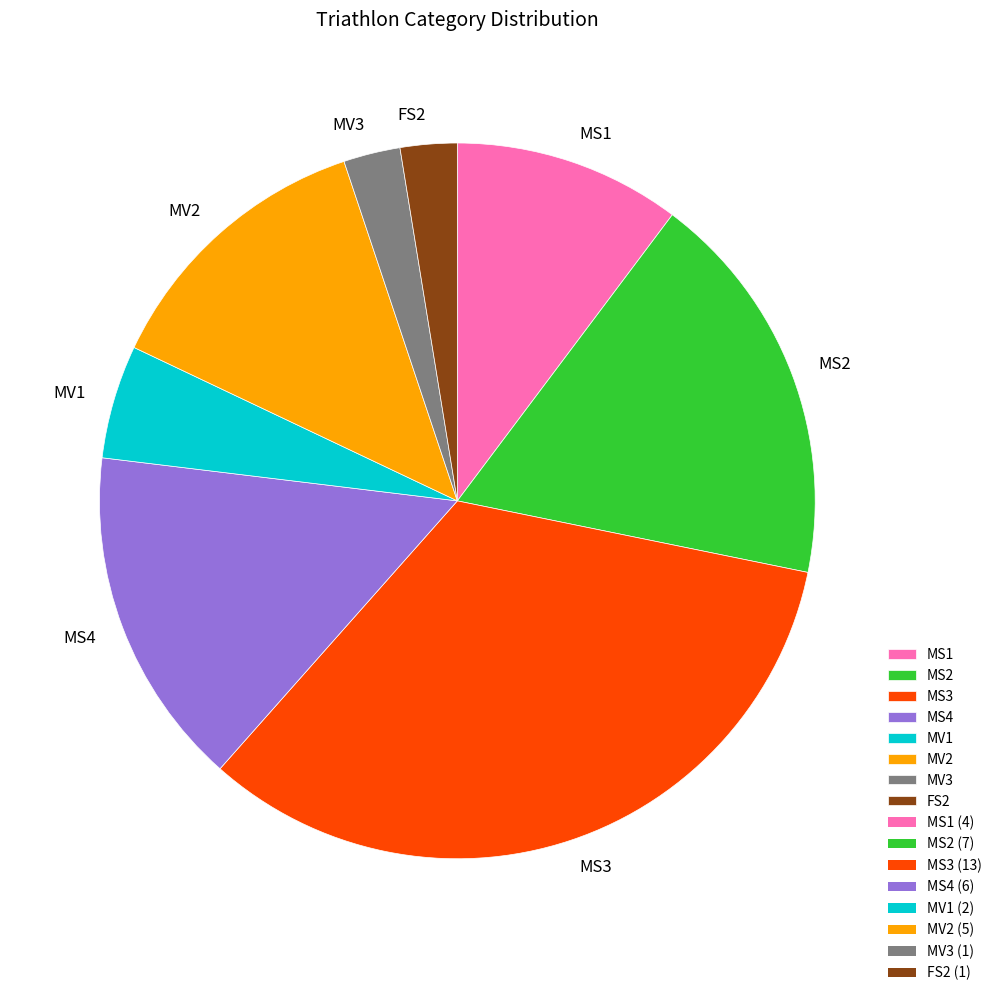

Which category has the biggest portion of the pie?

MS3